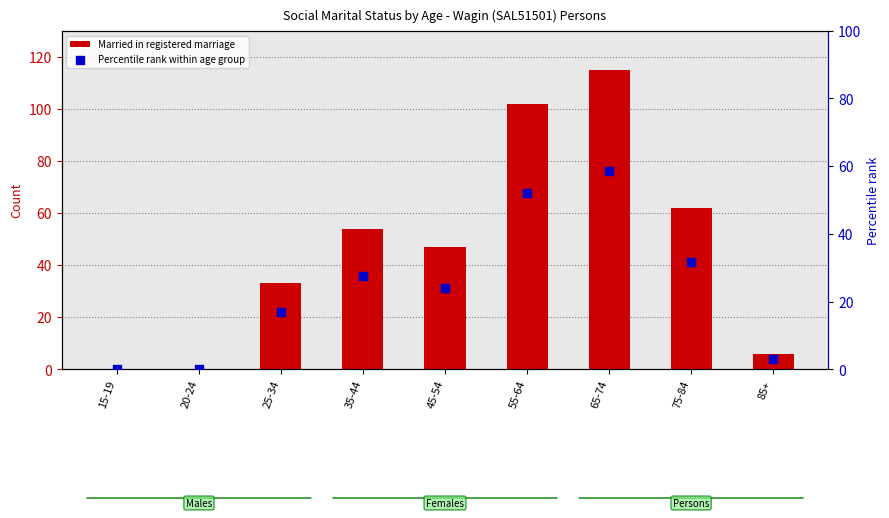

What are all the series names shown in the legend?

Married in registered marriage, Percentile rank within age group